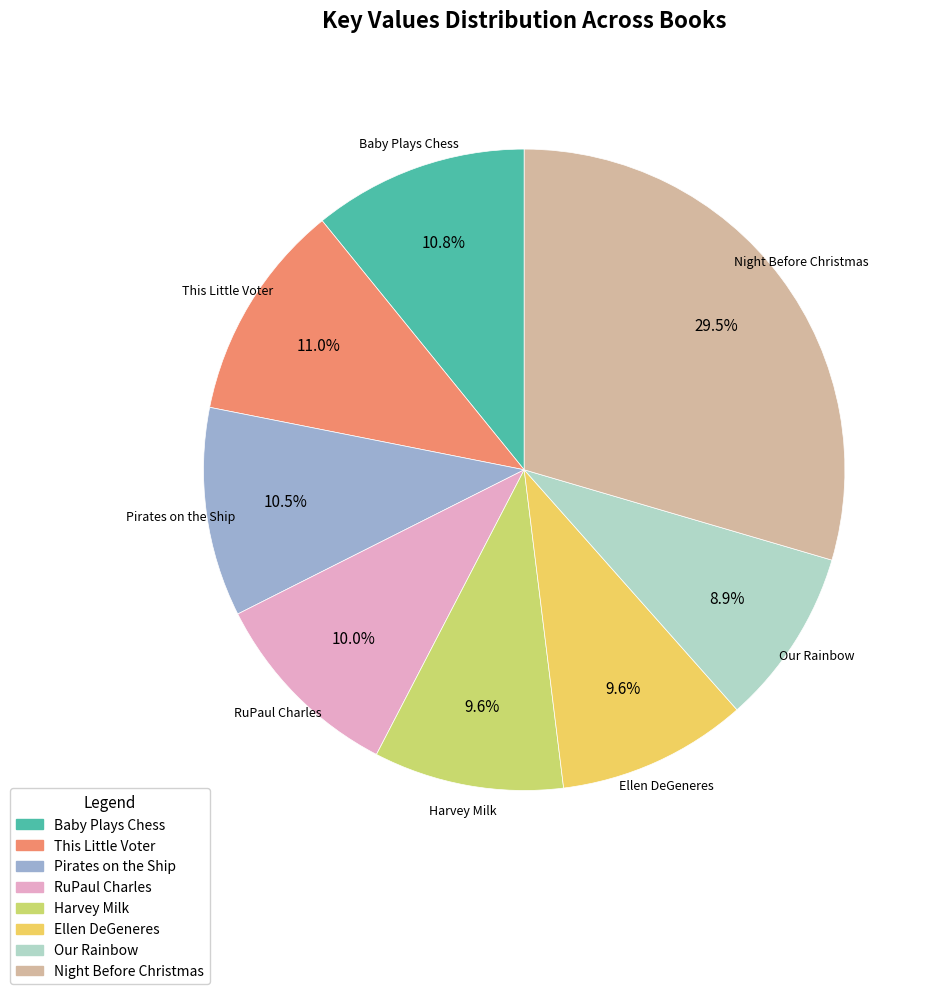

Does Pirates on the Ship account for over 50% of the chart?

No